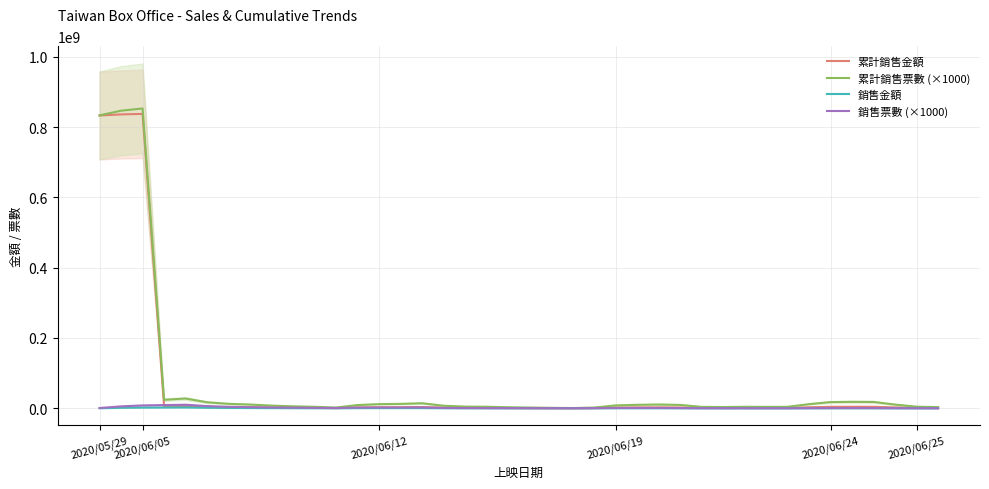

What is the difference between the second highest and minimum values in the 銷售金額 series?

2068774.5